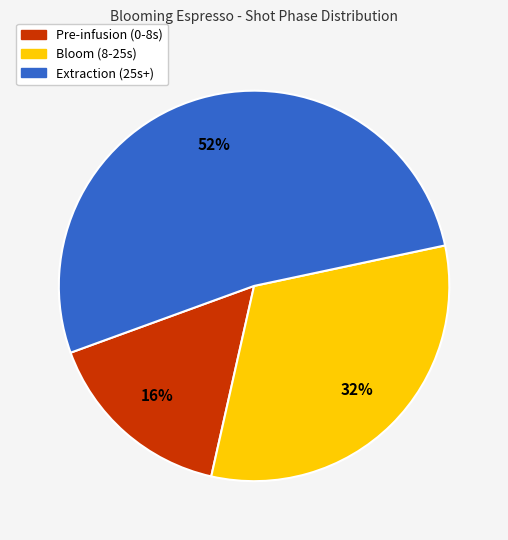

Is there any slice that represents more than half of the pie?

Yes